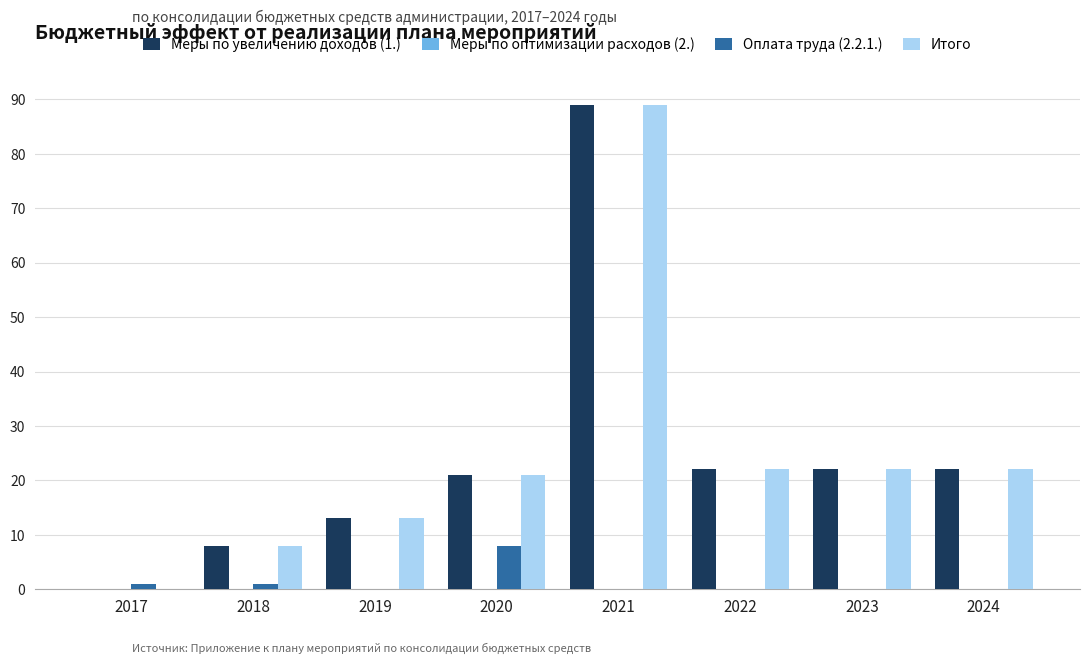

Reading left to right, what are all the values shown in this chart?

Меры по увеличению доходов (1.): 2017=0.0	2018=8.0	2019=13.1	2020=21.0	2021=89.0	2022=22.0	2023=22.0	2024=22.0
Оплата труда (2.2.1.): 2017=1.0	2018=1.0	2019=0.0	2020=8.0	2021=0.0	2022=0.0	2023=0.0	2024=0.0
Итого: 2017=0.0	2018=8.0	2019=13.1	2020=21.0	2021=89.0	2022=22.0	2023=22.0	2024=22.0